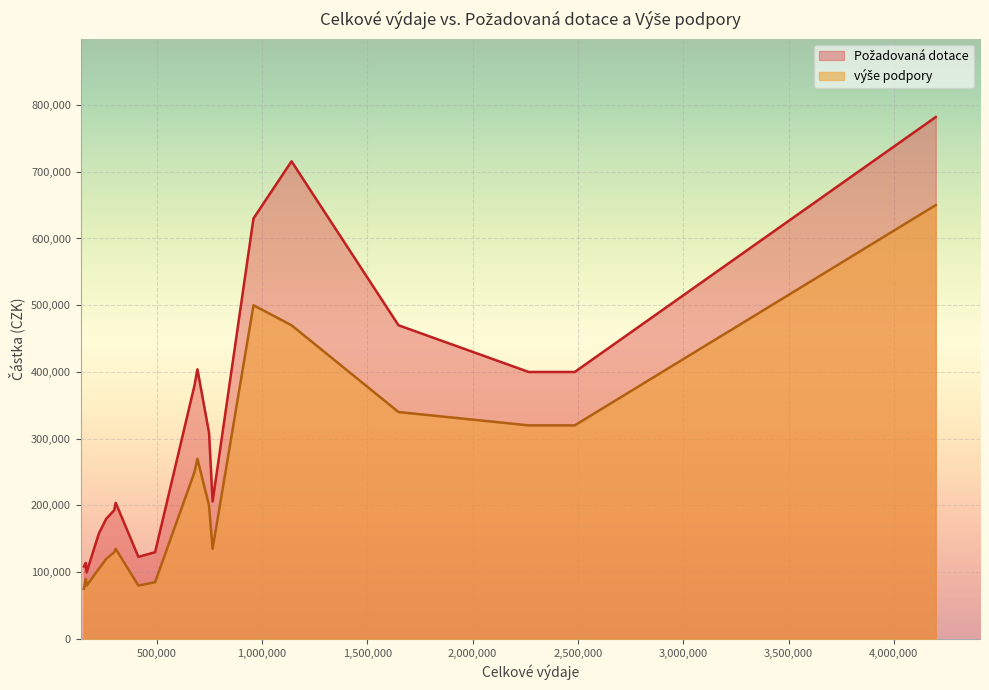

Which series has the widest spread of values?

Požadovaná dotace